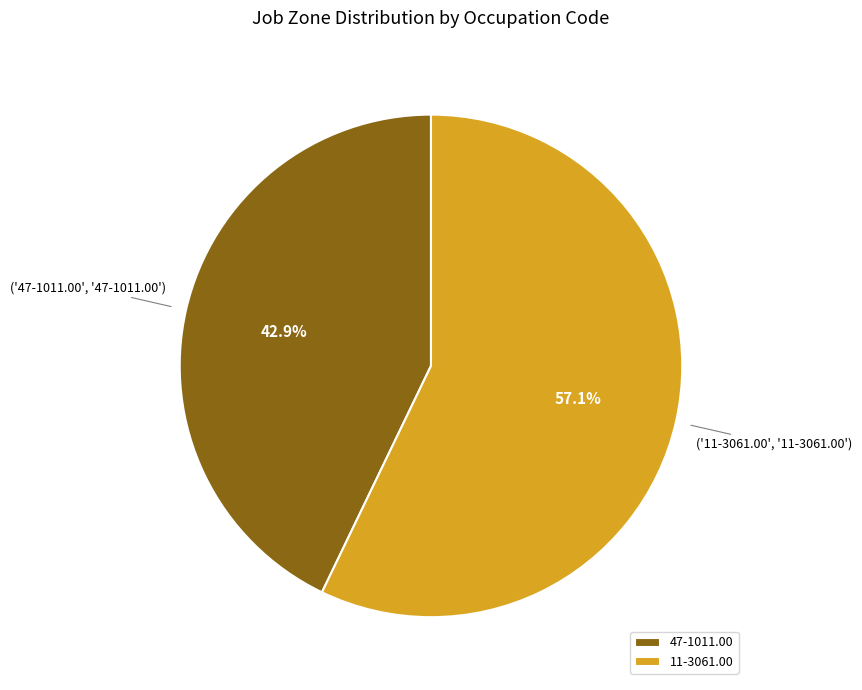

To the nearest percent, what portion does 11-3061.00 represent?

57%